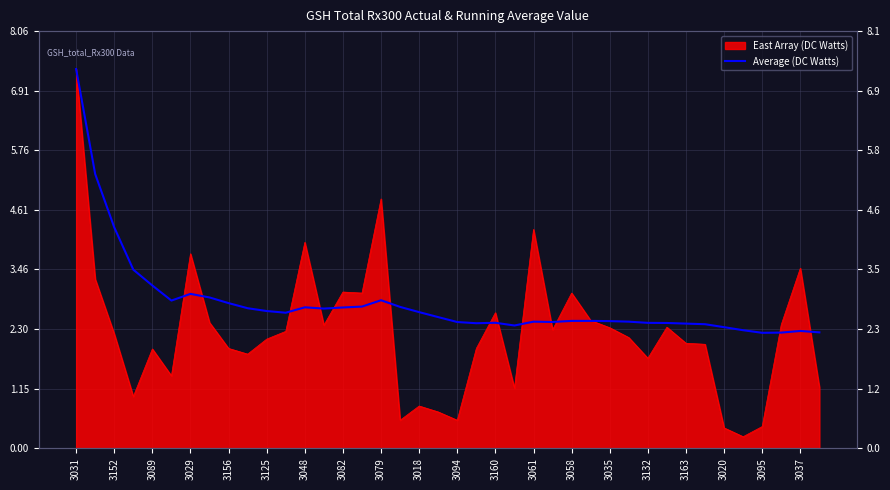

How many lines are shown in the chart?

1